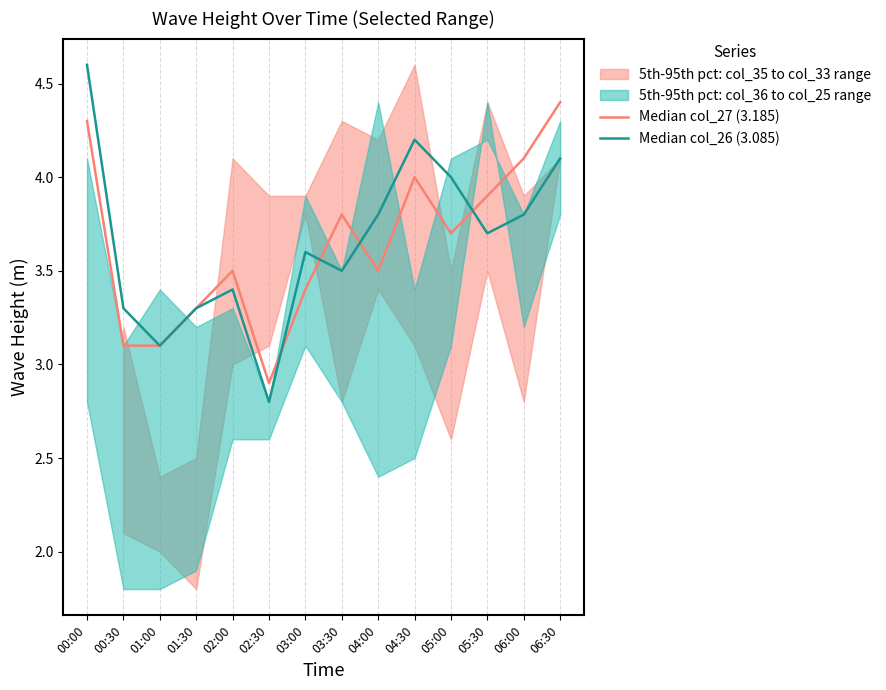

What is the label of the 9th point from the left?

04:00